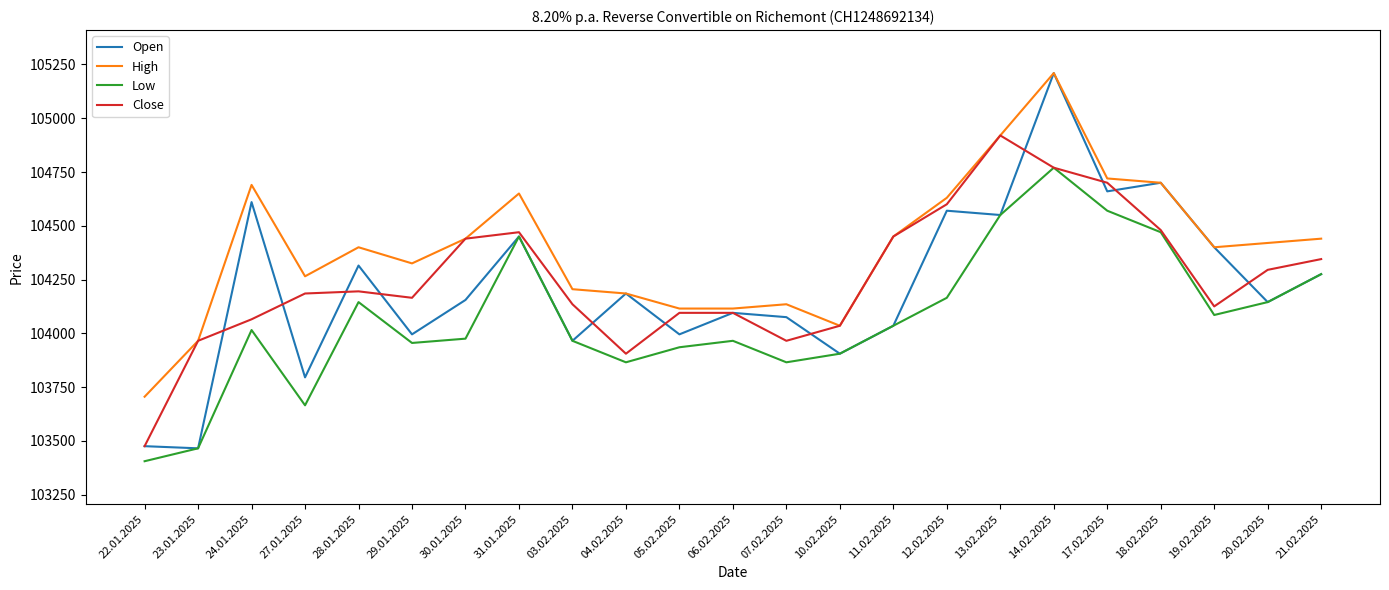

At which category is the sum across all series the highest?

14.02.2025